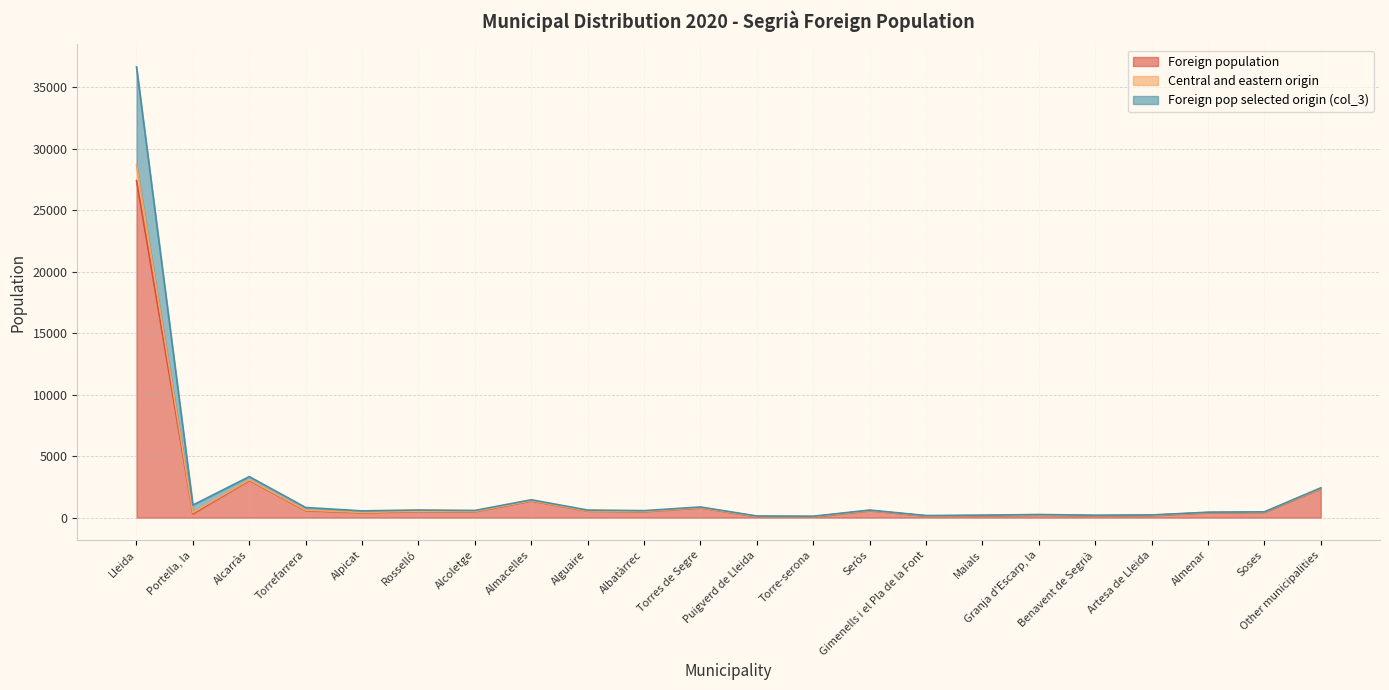

How many interior local valleys does the Foreign population series have?

7